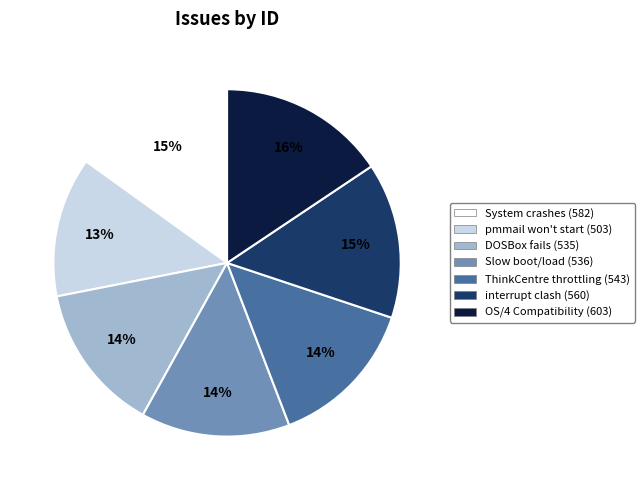

Is there a majority slice in this chart?

No